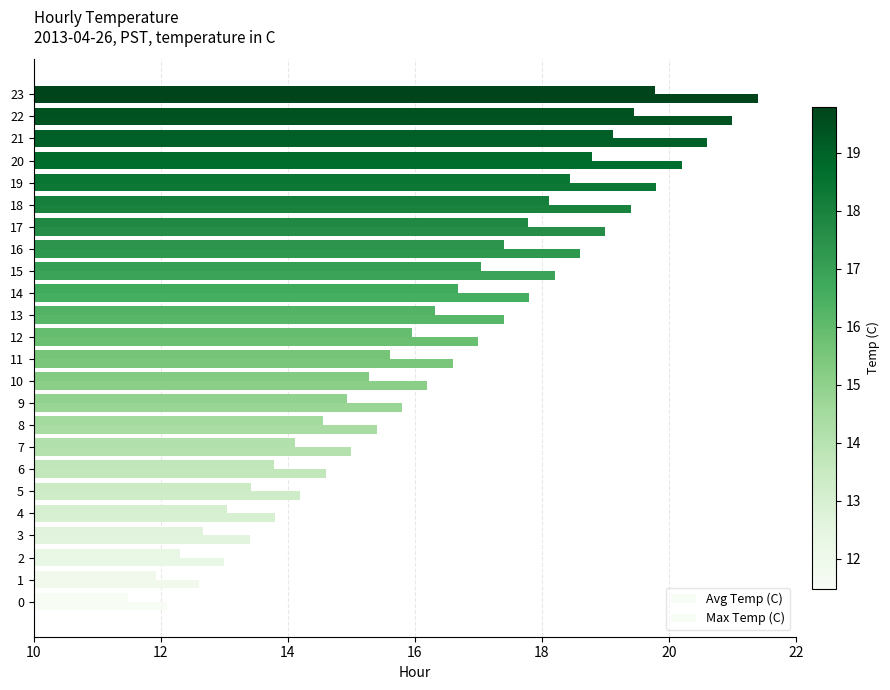

How many series are shown in this chart?

2